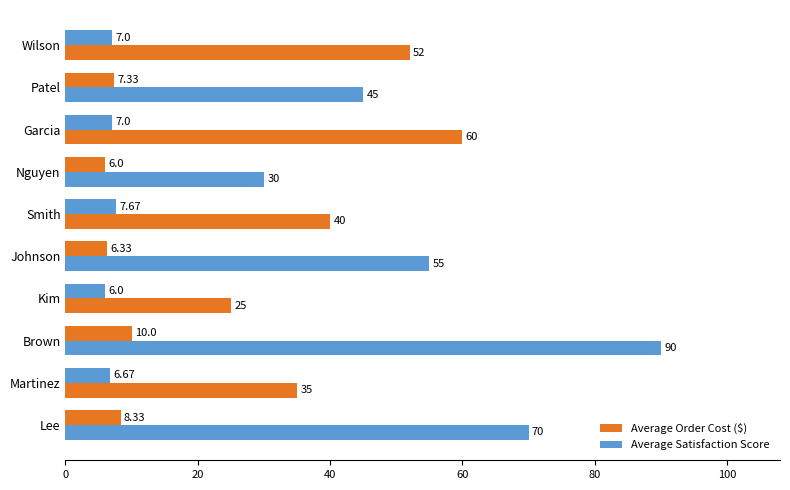

How many data points does each series have?

10